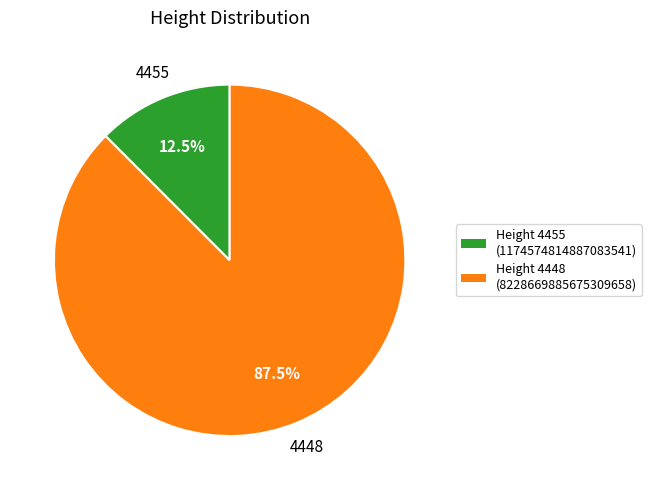

What percentage do 4455 and 4448 together represent?

100.0%